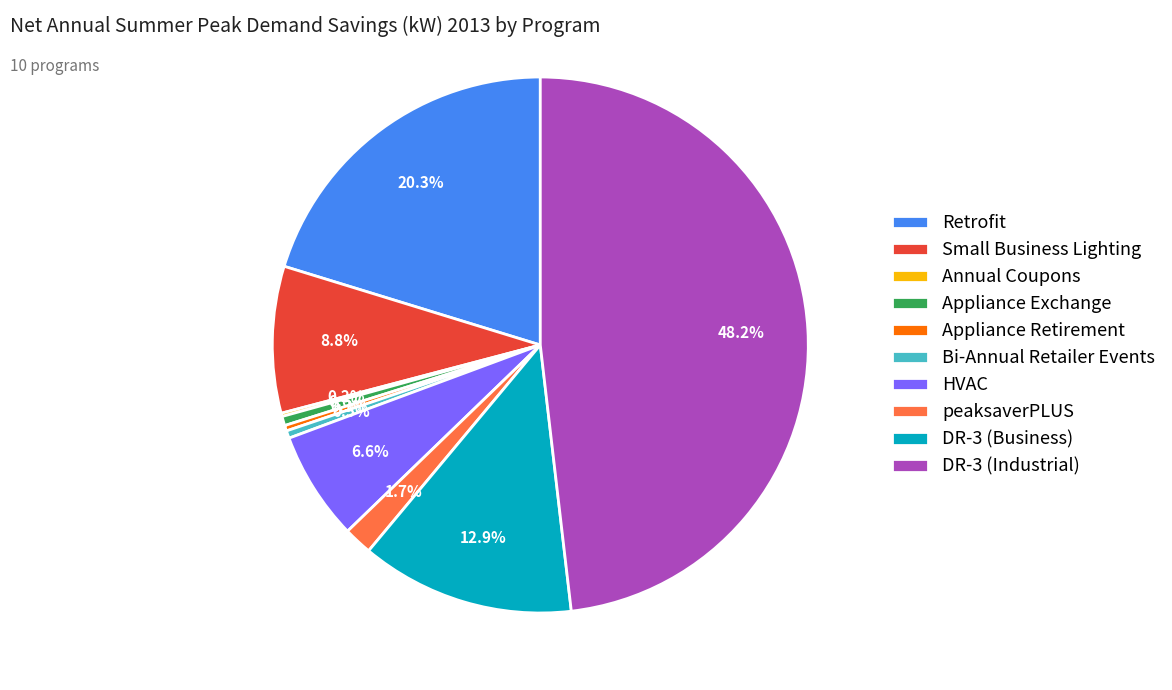

Is it true that Appliance Retirement is 0% of the pie?

True